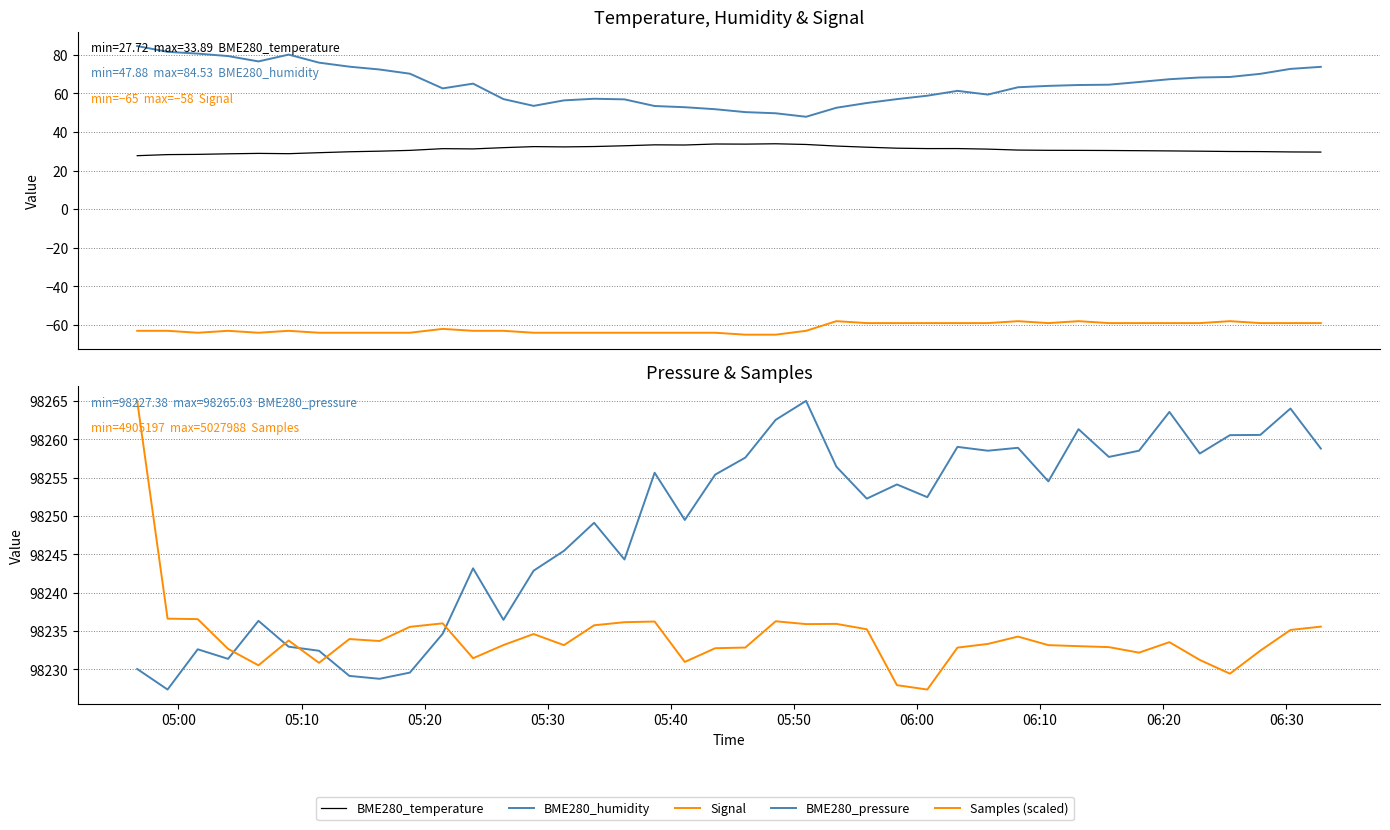

At which category is the sum across all series the highest?

05:00